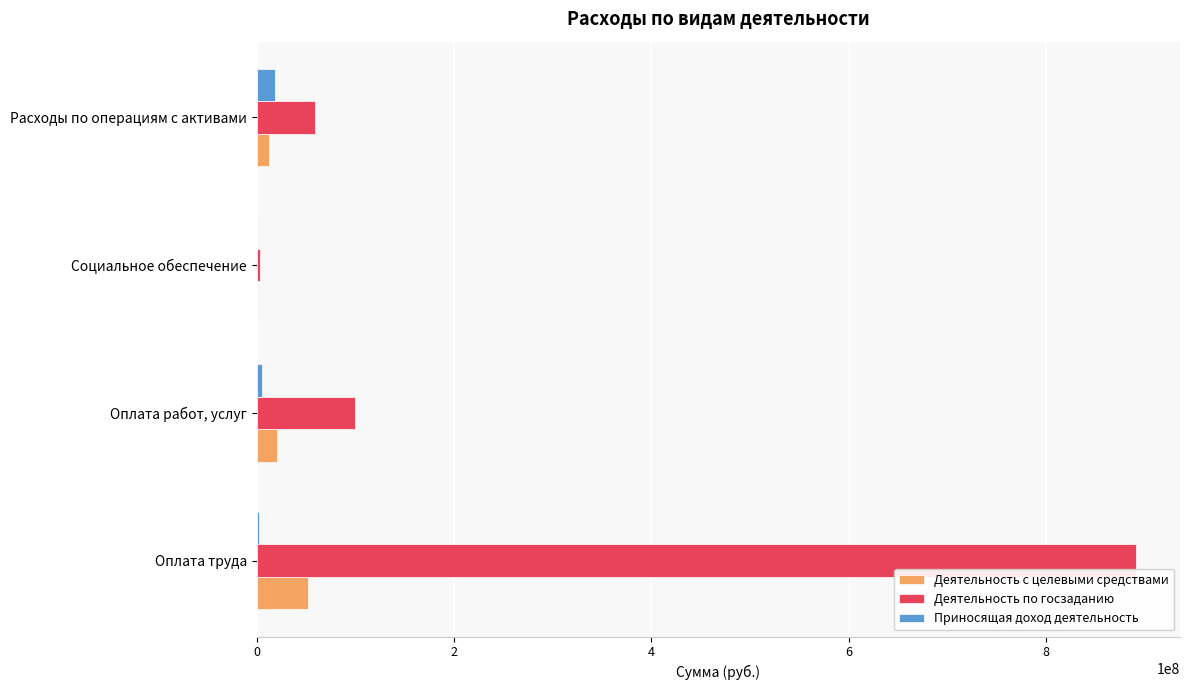

The Приносящая доход деятельность series shows 0.0 at Социальное обеспечение. True or false?

True